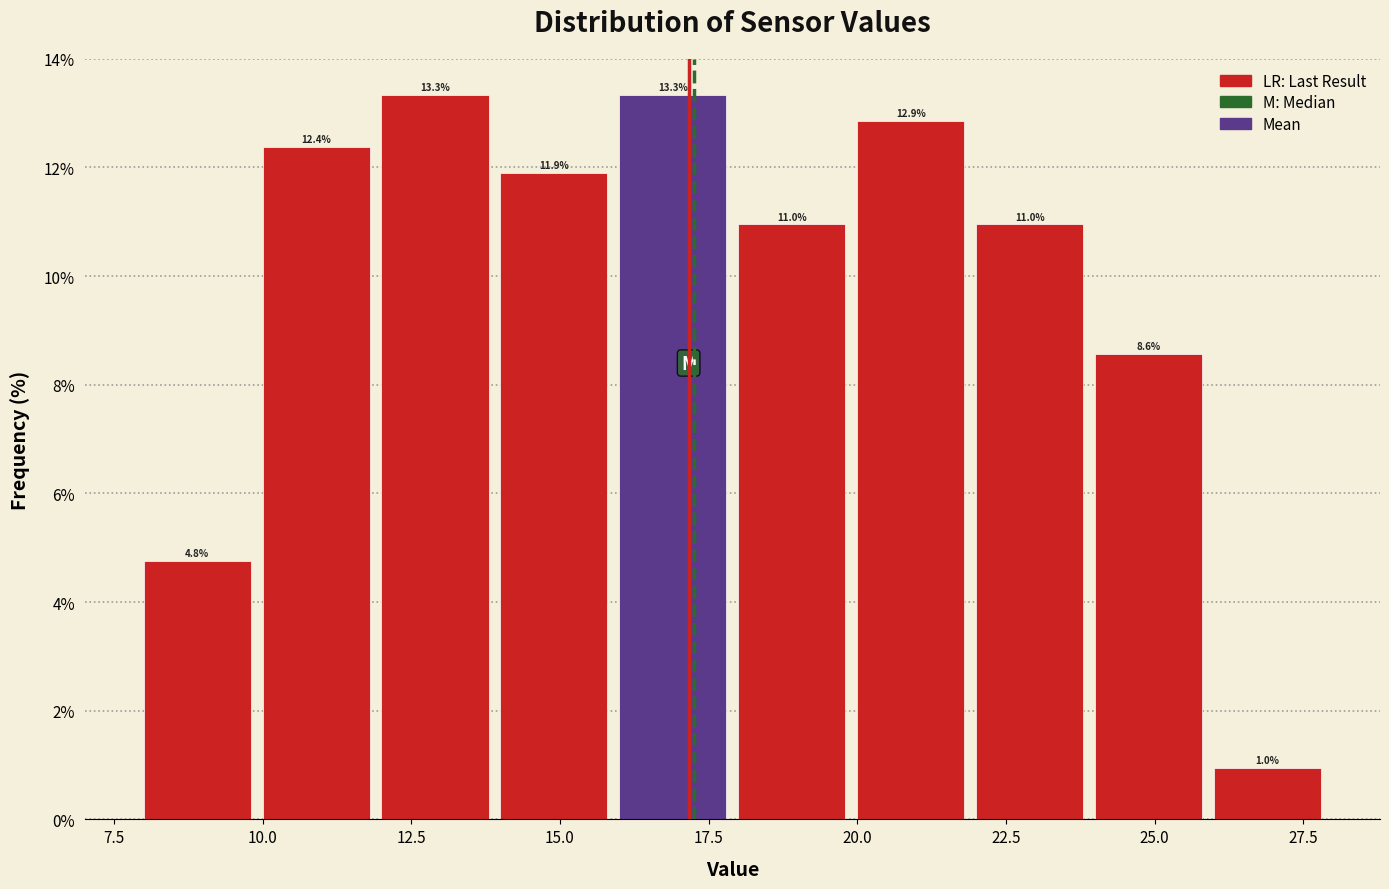

Reading left to right, transcribe this chart: for each bar, give the range it covers on the x-axis and its height.

8 to 10: 4.8
10 to 12: 12.4
12 to 14: 13.3
14 to 16: 11.9
16 to 18: 13.3
18 to 20: 11.0
20 to 22: 12.9
22 to 24: 11.0
24 to 26: 8.6
26 to 28: 1.0